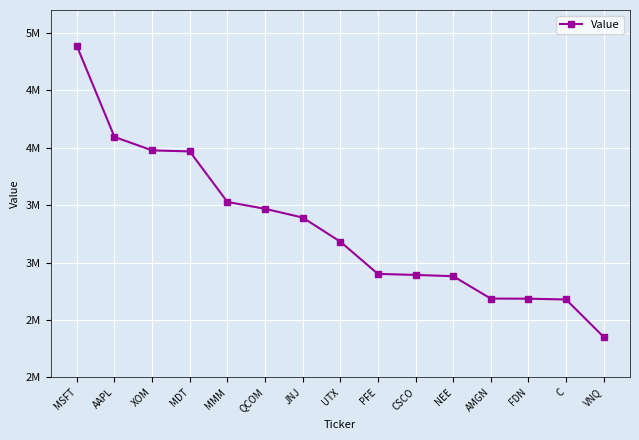

Is this an area chart (filled region under the line)?

No